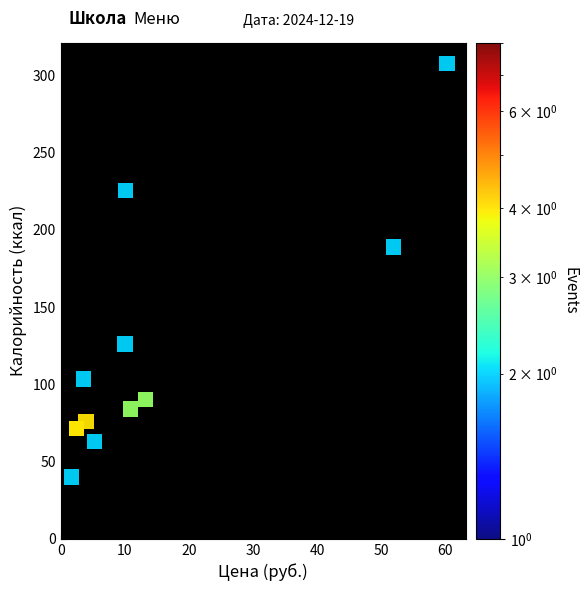

What Y value in the scatter plot is closest to 173?

188.8